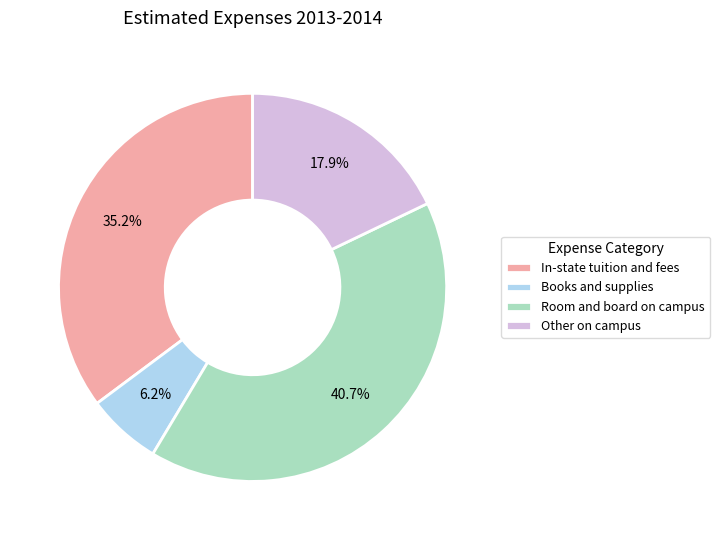

What is the ratio of the value at Other on campus to the value at Room and board on campus?

0.4